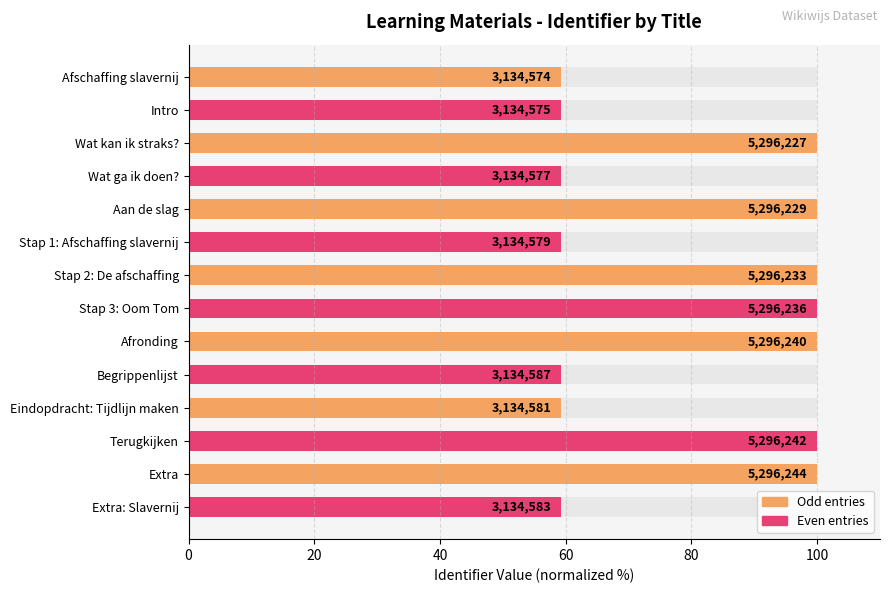

Reading right to left, list all the values displayed in this chart.

59.2	100.0	100.0	59.2	59.2	100.0	100.0	100.0	59.2	100.0	59.2	100.0	59.2	59.2